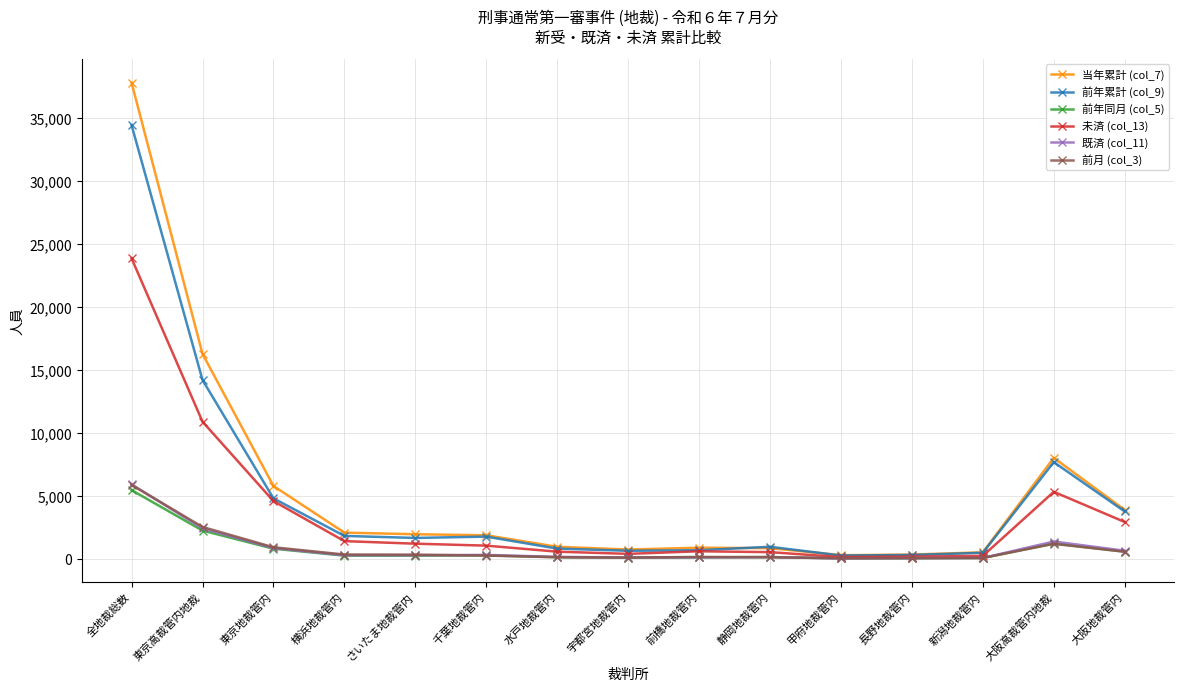

Between 横浜地裁管内 and 新潟地裁管内, which series saw the biggest shift?

当年累計 (col_7)